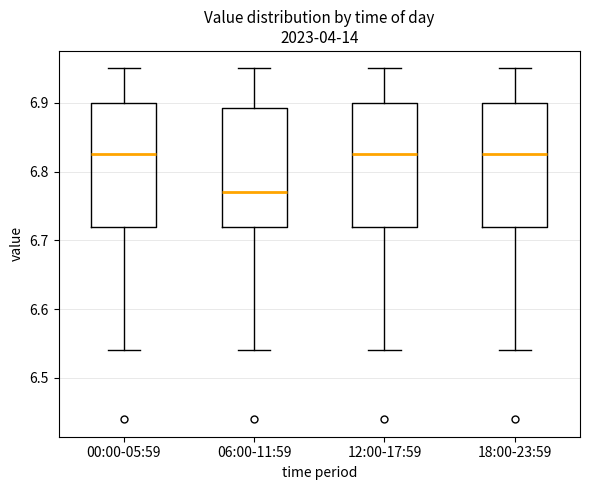

Where does the median line of the box for 00:00-05:59 sit on the y-axis? The values are not printed on the chart, so give them approximately, as read against the axis.

6.83